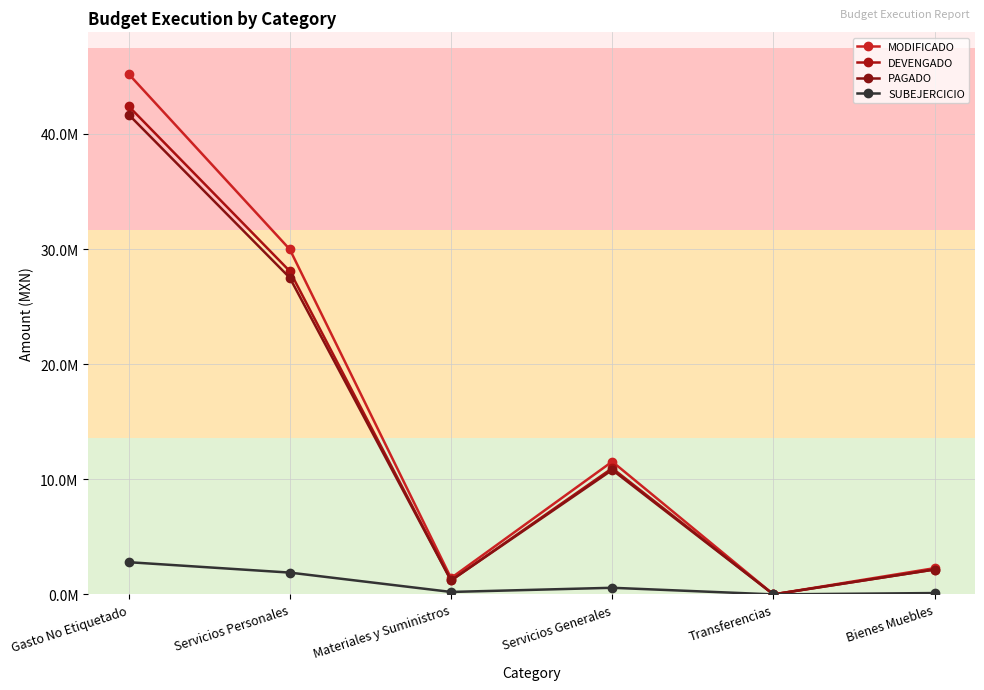

Is this an area chart (filled region under the line)?

No